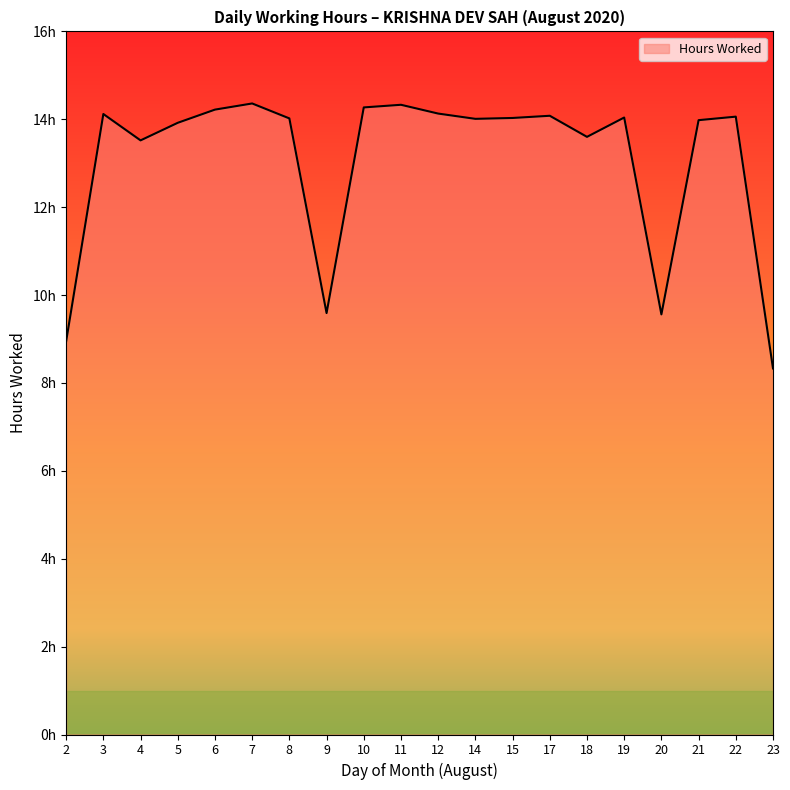

Does the chart display data point markers on the line(s)?

No